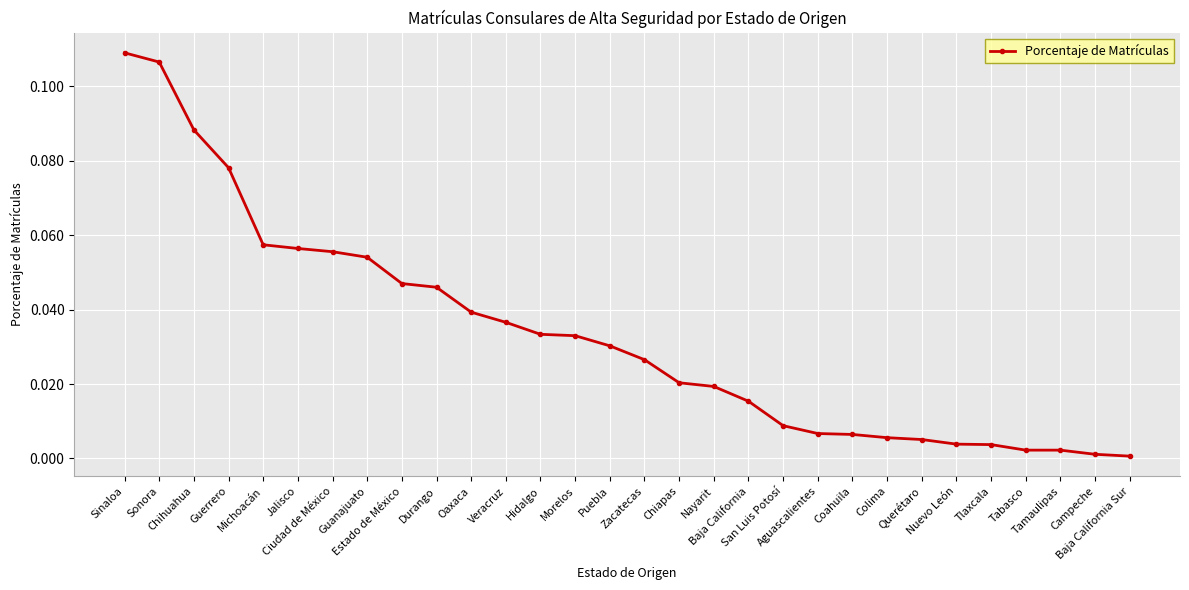

How many lines are shown in the chart?

1